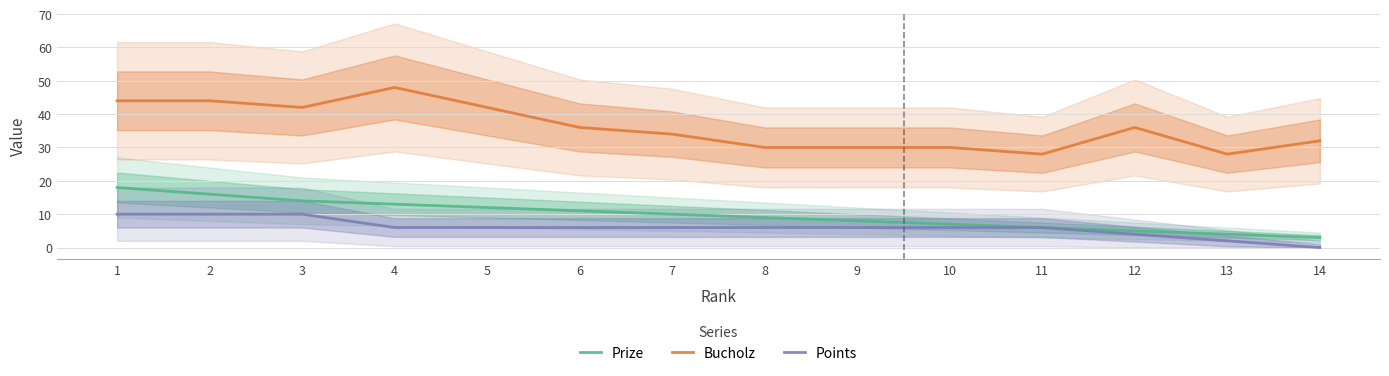

At which category is the sum across all series the highest?

1